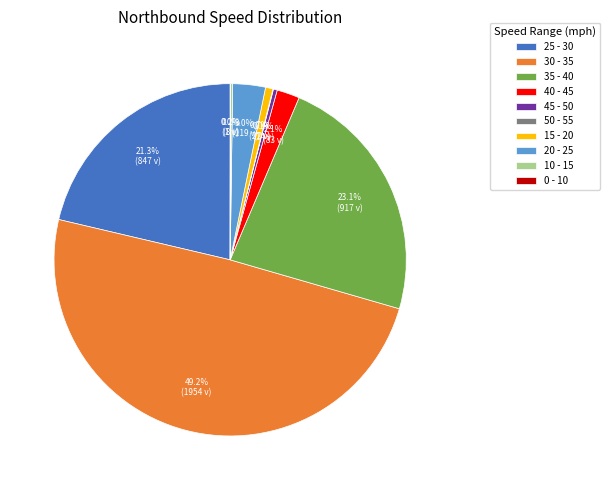

How much of the chart is everything except 45 - 50?

99.6%